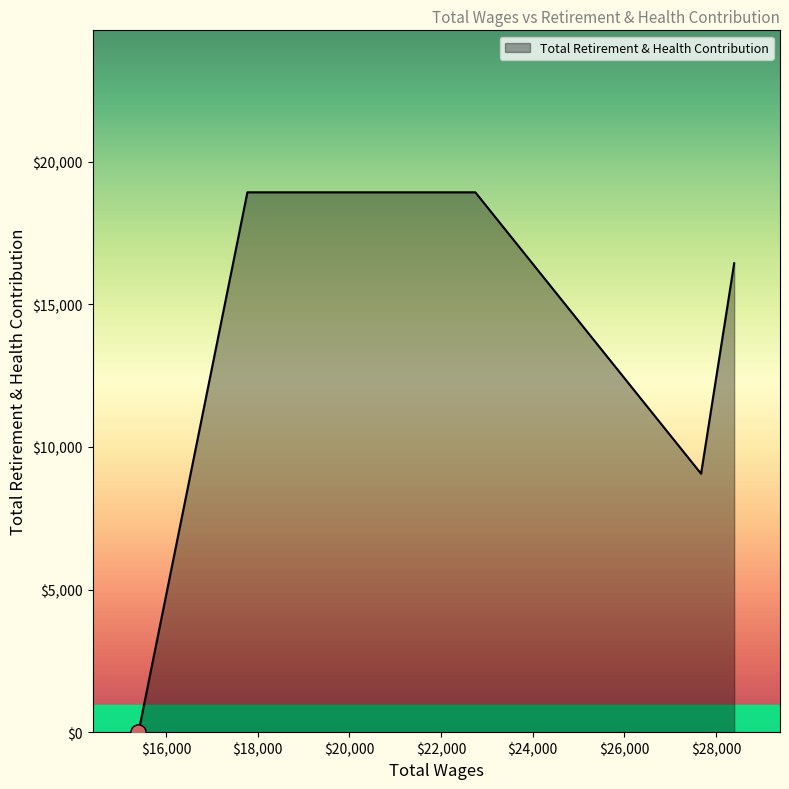

True or false: there are more than 1 points higher than both neighbors.

False